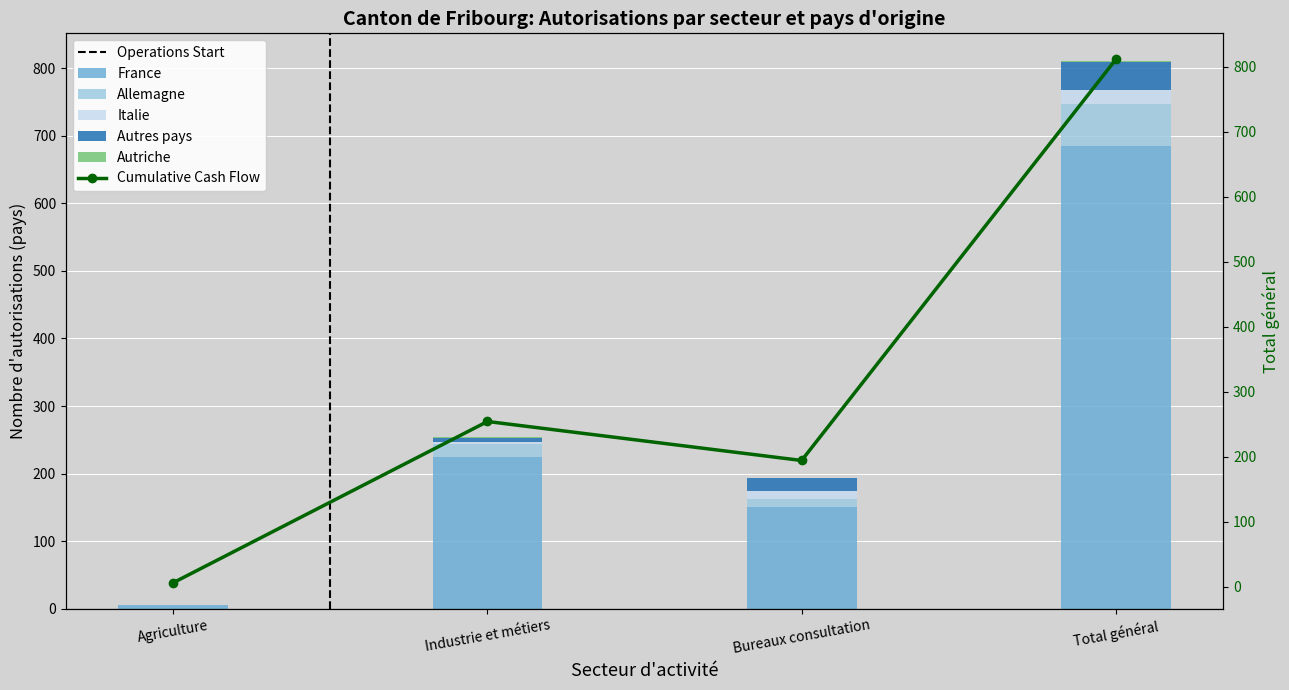

Reading left to right, list all the values displayed in this chart.

France_Total: 5	225	150	685
Allemagne_Total: 0	19	13	62
Autres_Total: 0	6	20	42
Italie_Total: 0	3	11	20
Autriche_Total: 1	1	0	2
Total: 6	254	194	811